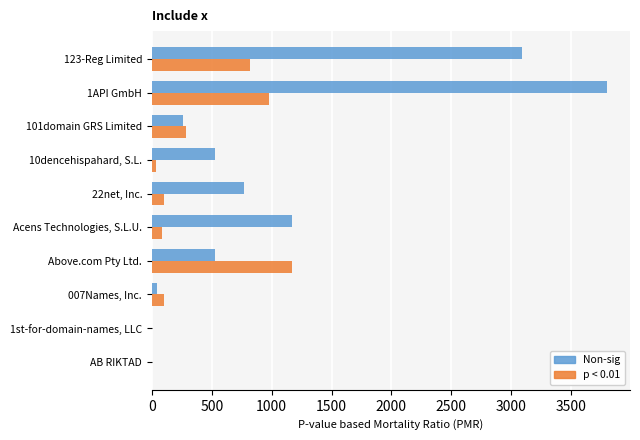

Is the value of p < 0.01 at Acens Technologies, S.L.U. greater than the value of Non-sig at 1API GmbH?

No